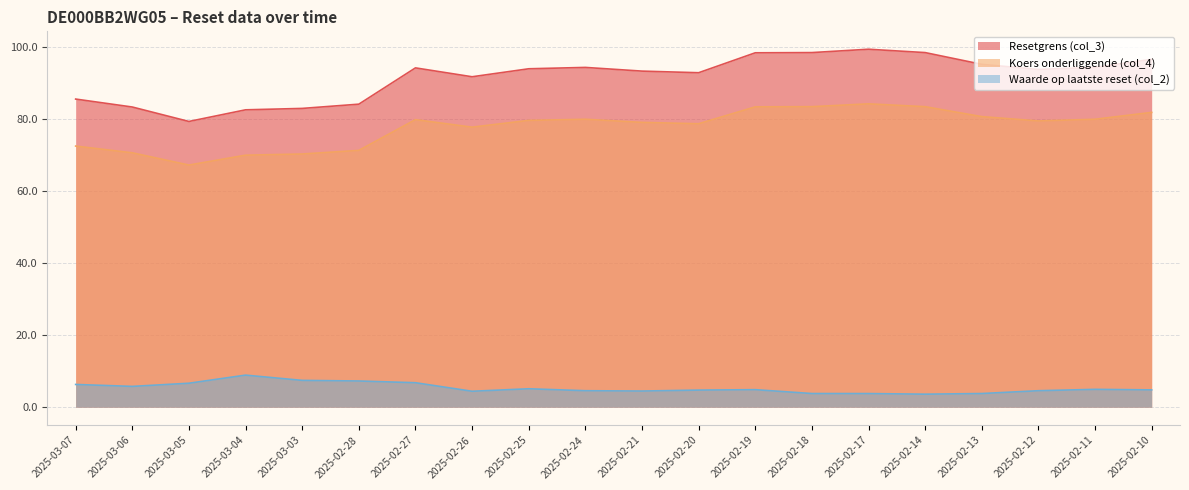

At 2025-02-19, list the series in order from largest to smallest.

Resetgrens (col_3), Koers onderliggende (col_4), Waarde op laatste reset (col_2)